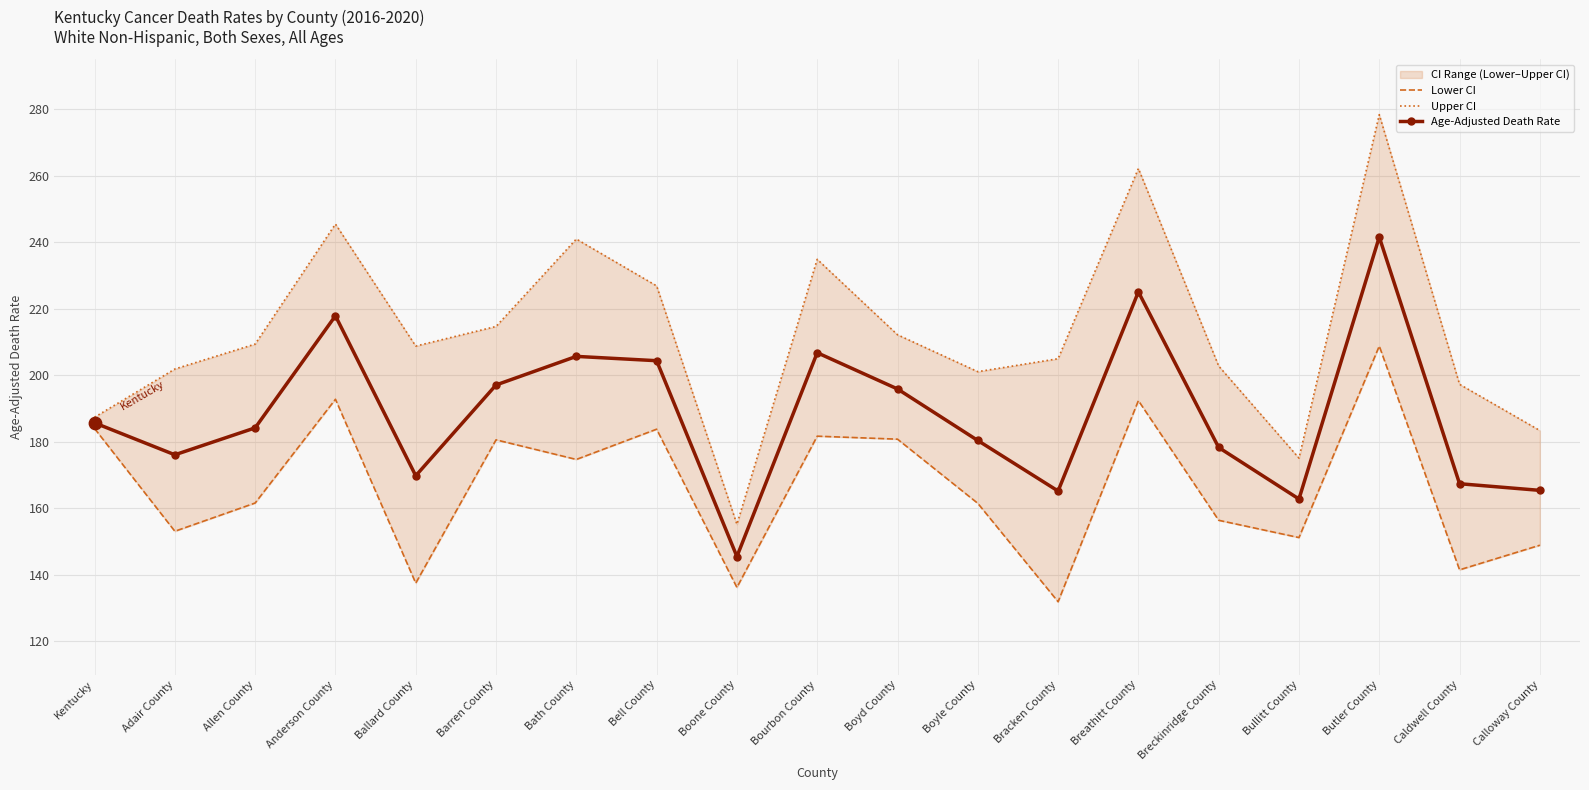

Which series has the widest spread of Y values?

Upper CI